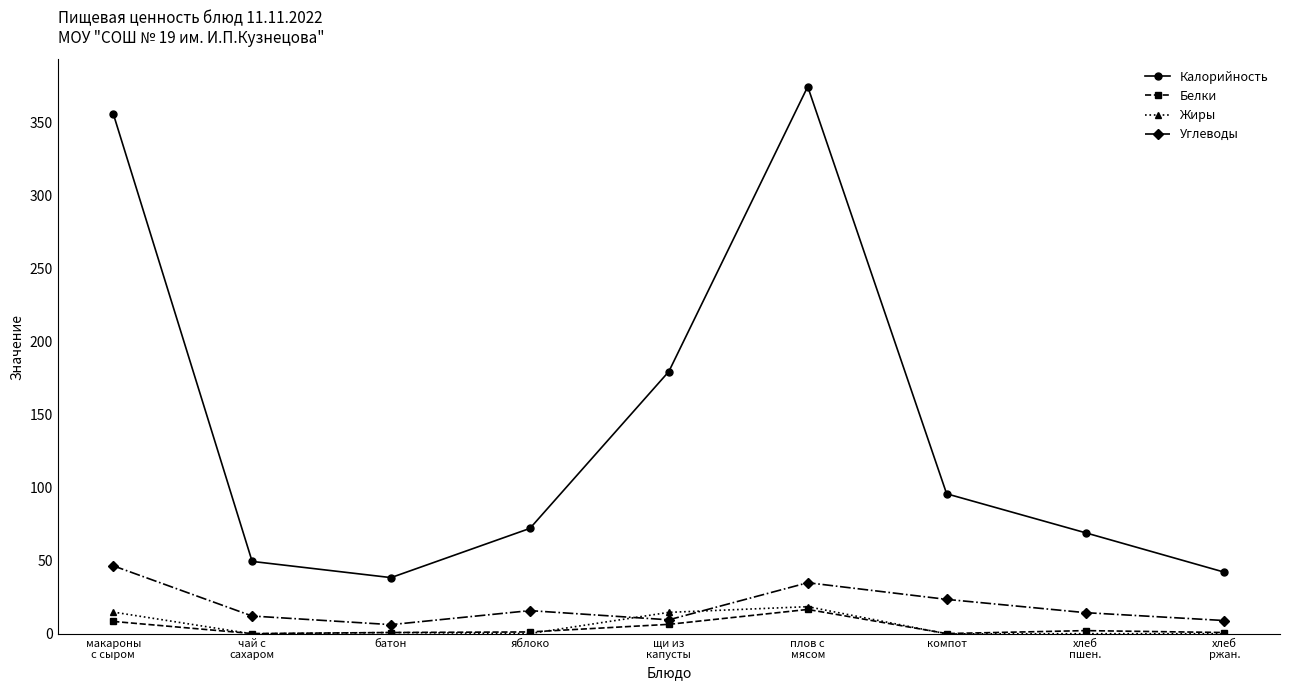

Is it true that Углеводы equals 23.7 at компот?

True